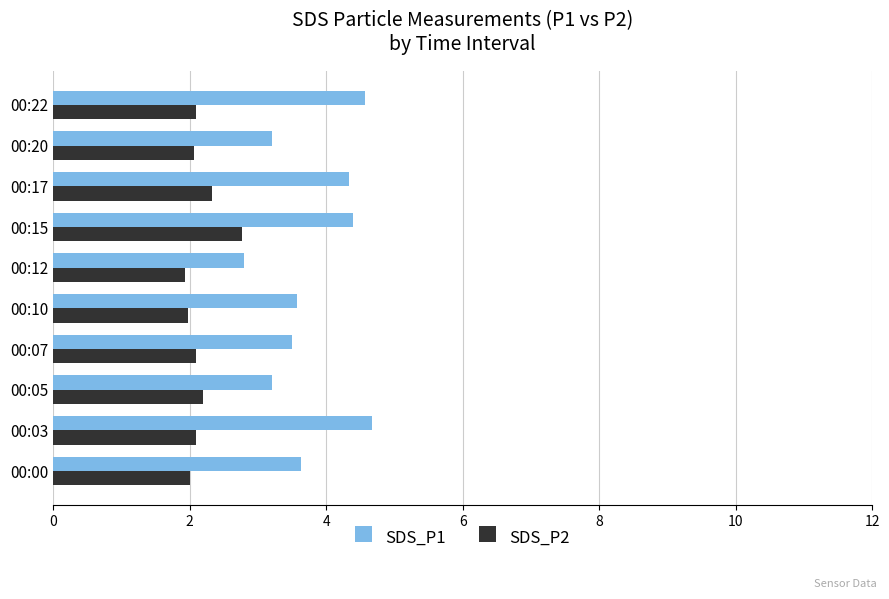

At which label does SDS_P1 reach its minimum?

00:12